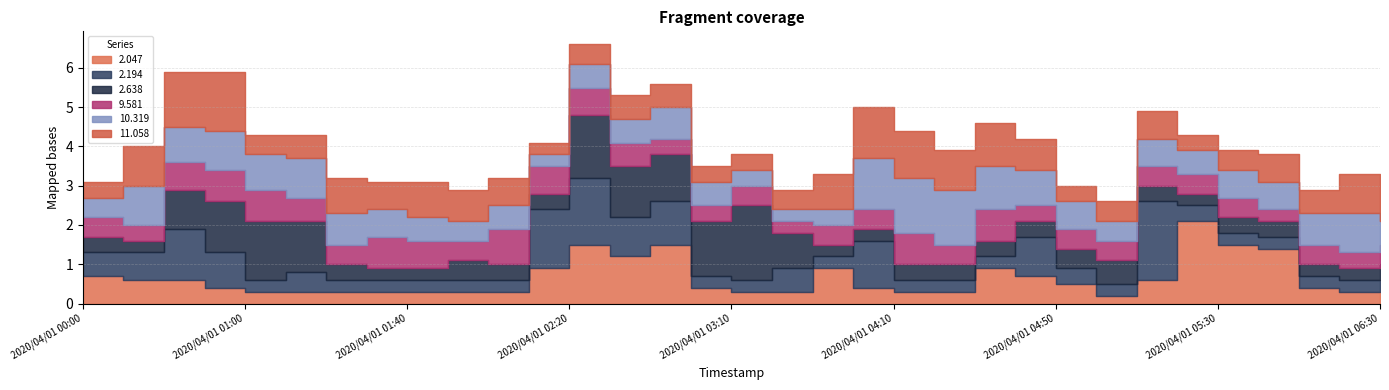

What is the spread (max minus min) of values at 2020/04/01 05:00?

0.4